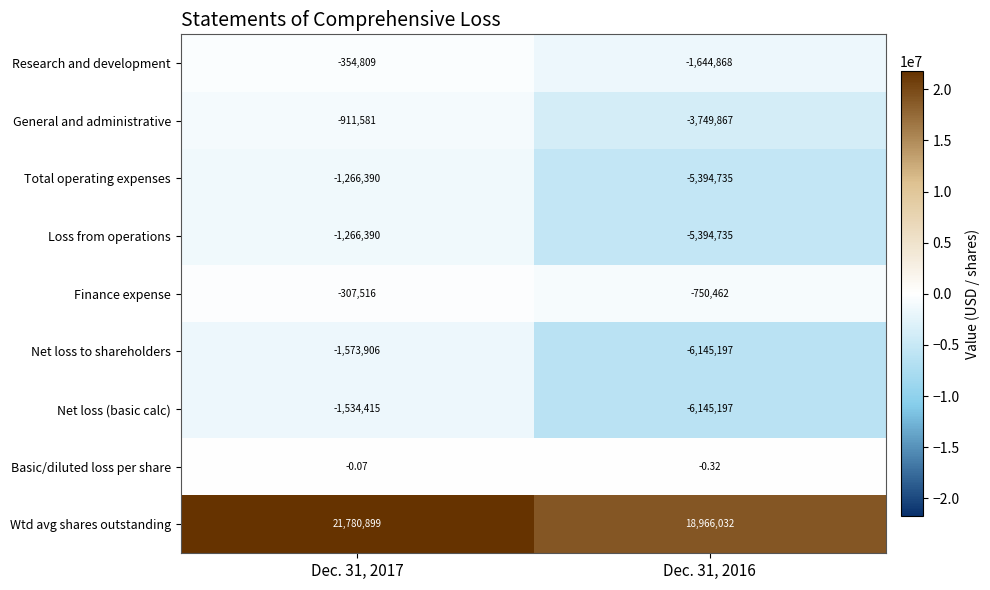

At which category is the sum across all series the highest?

Dec. 31, 2017